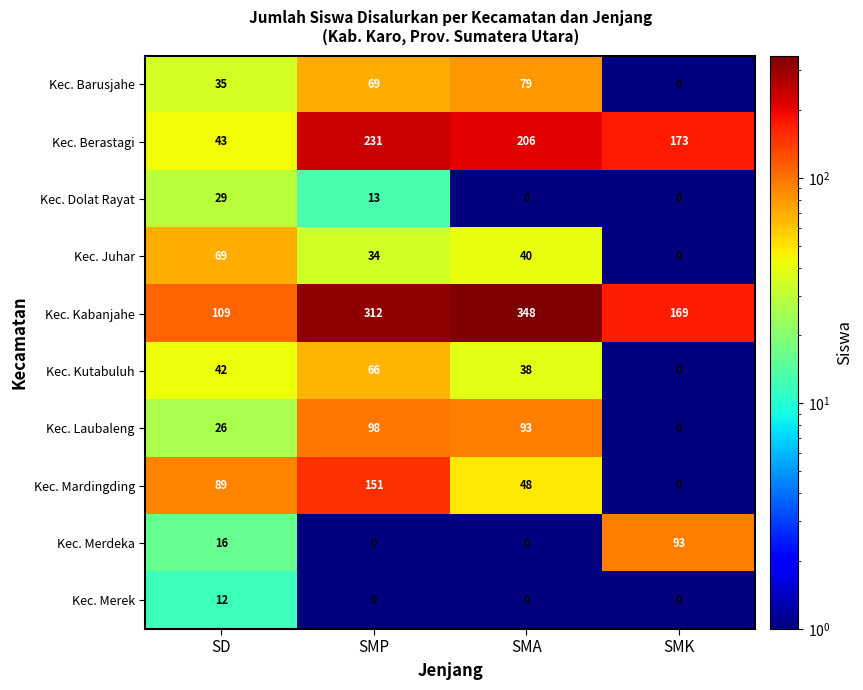

How many categories are shown in the chart?

4